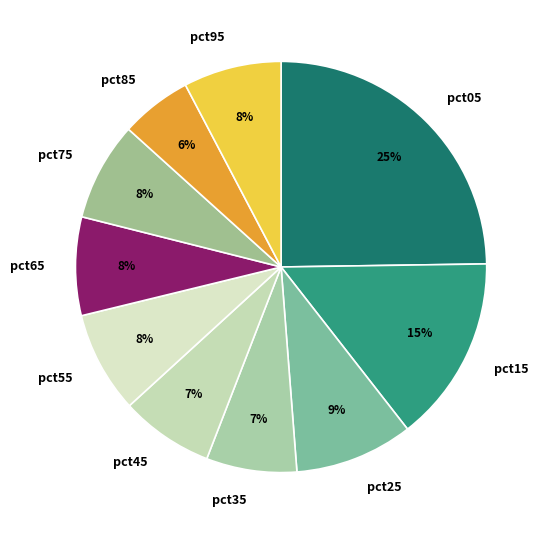

Which slice is the smallest?

pct85